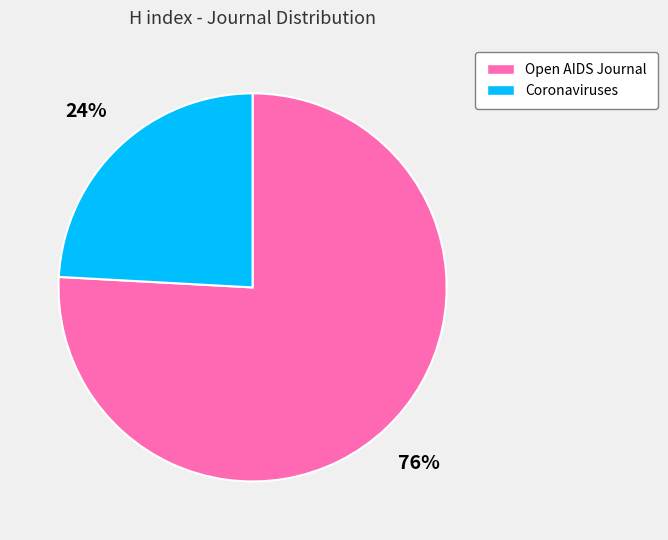

How many slices are in this pie chart?

2